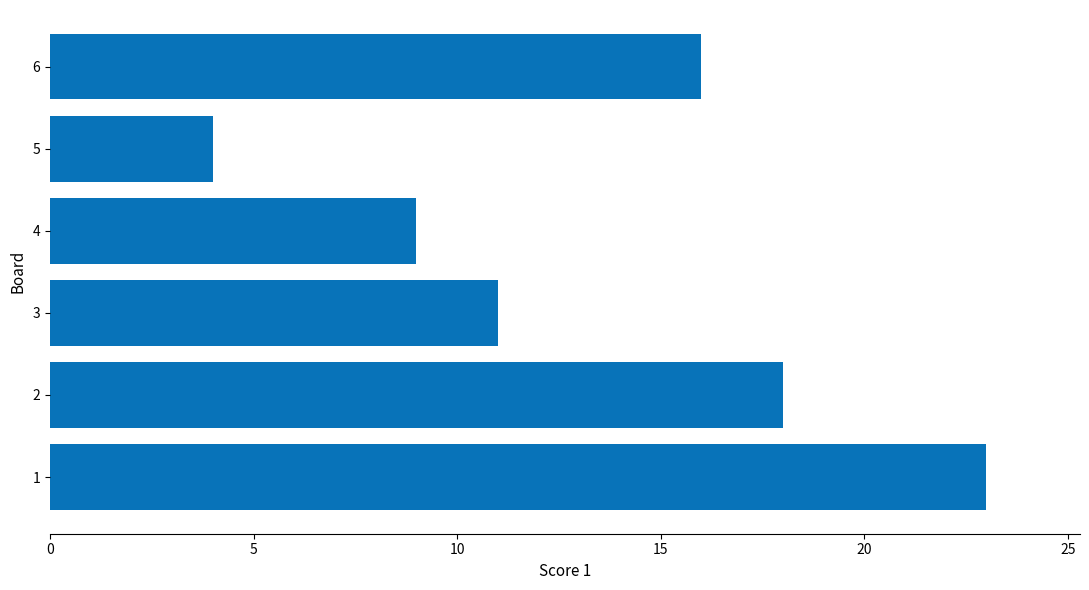

What is the change in value from 2 to 3?

-7